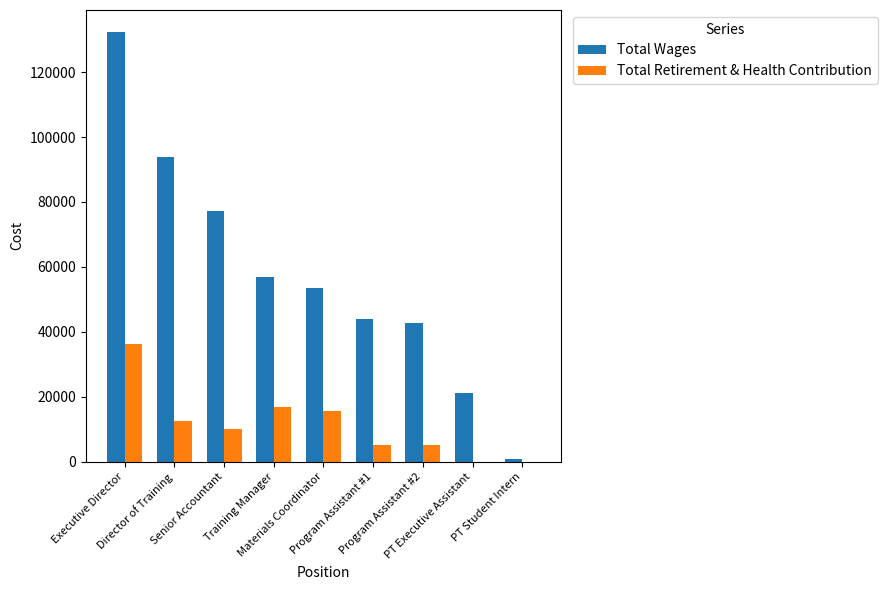

Which category has the highest value across all series?

Executive Director